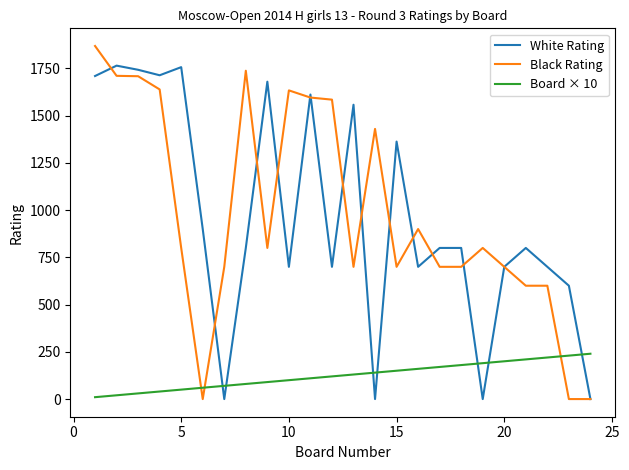

After their last crossing, which series has the higher values: Board × 10 or White Rating?

Board × 10